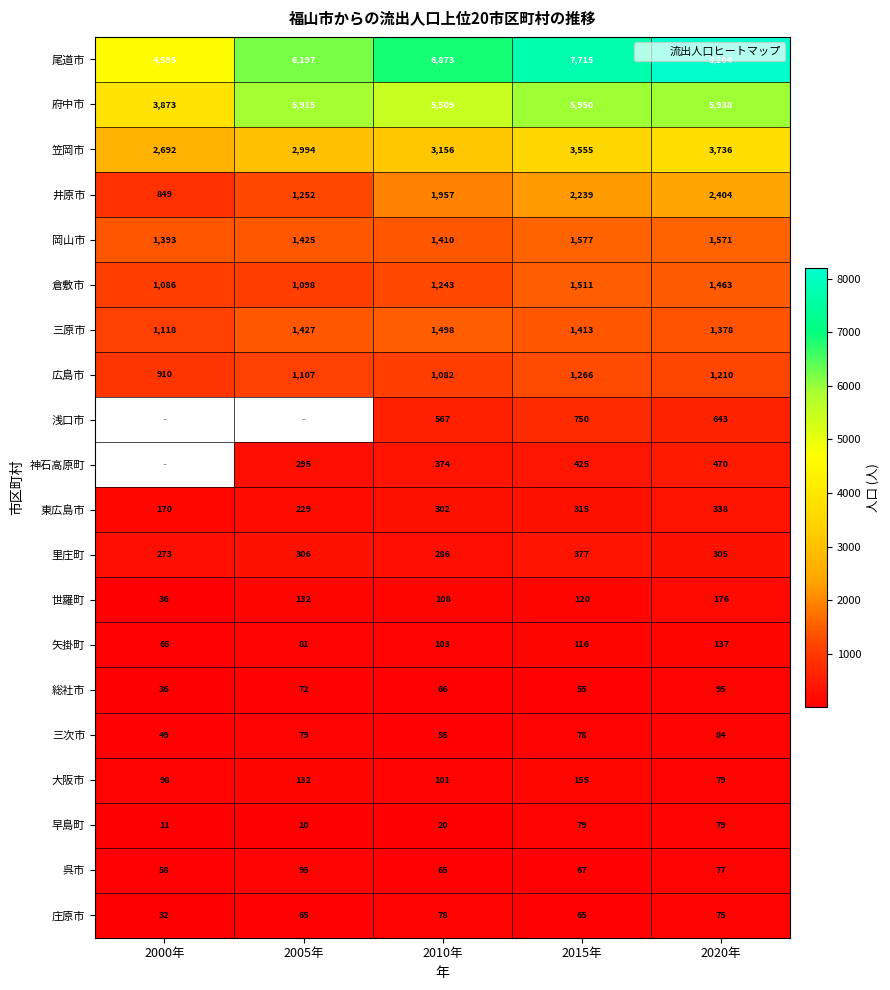

Which has a higher value, 2000年 or 2015年?

2015年